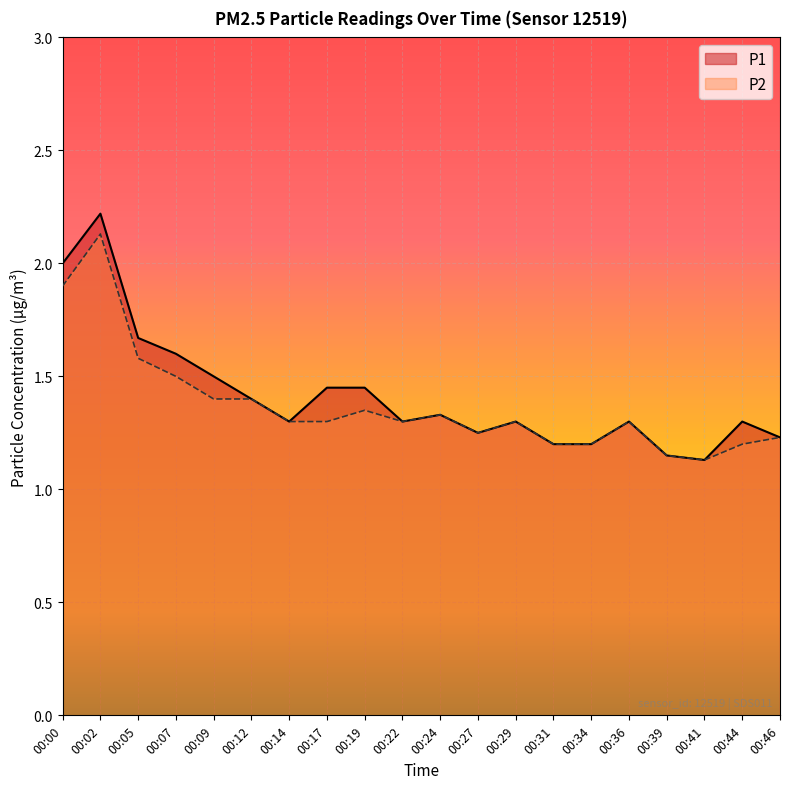

Is it true that P1 equals 1.3 at 00:14?

True